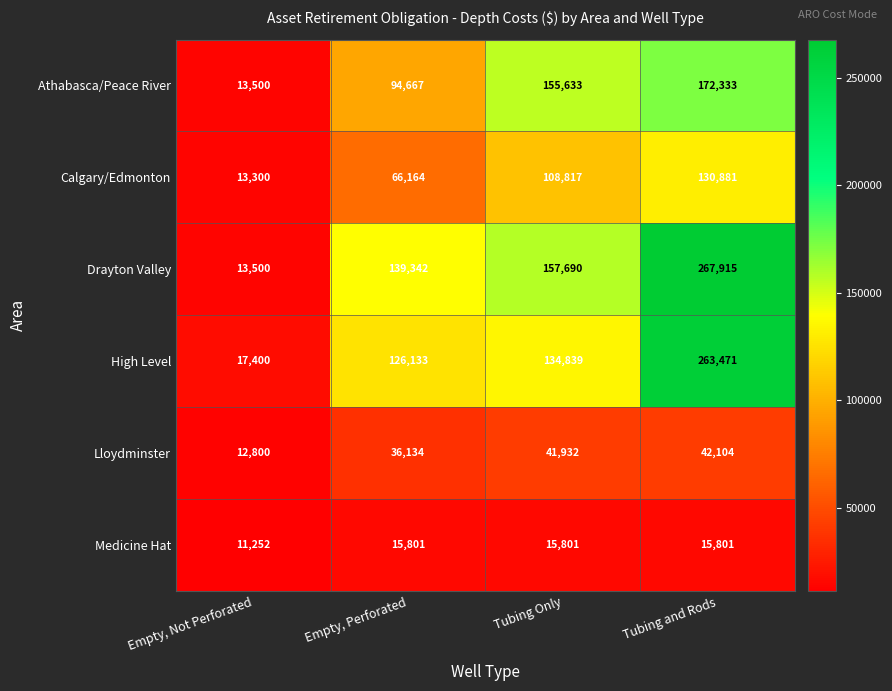

Rank the series by their maximum value, from highest to lowest.

Drayton Valley, High Level, Athabasca/Peace River, Calgary/Edmonton, Lloydminster, Medicine Hat